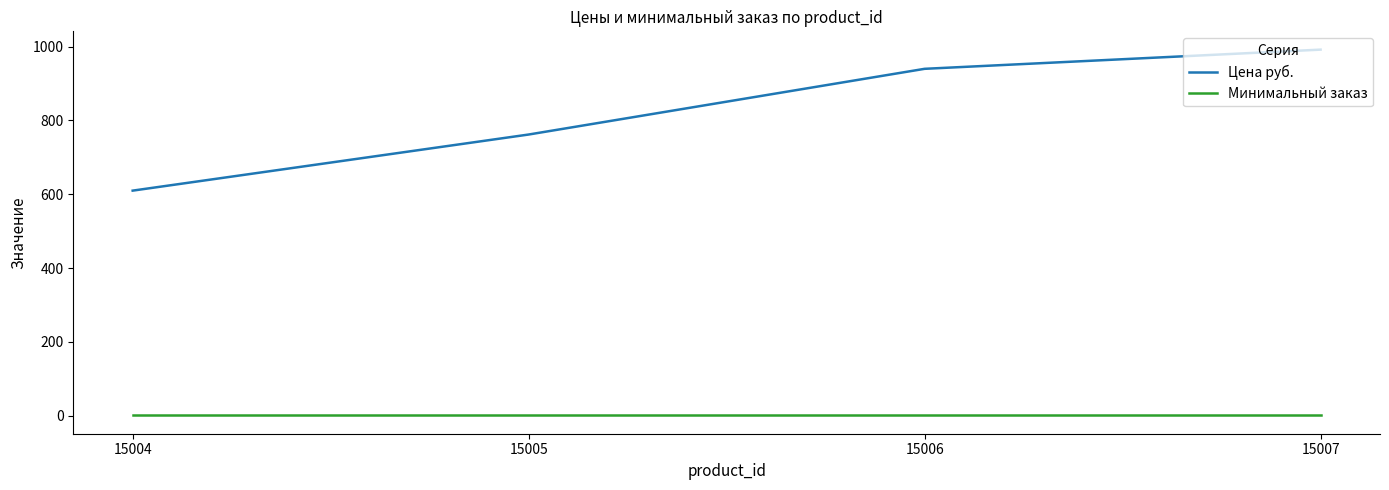

What is the smallest value displayed?

1